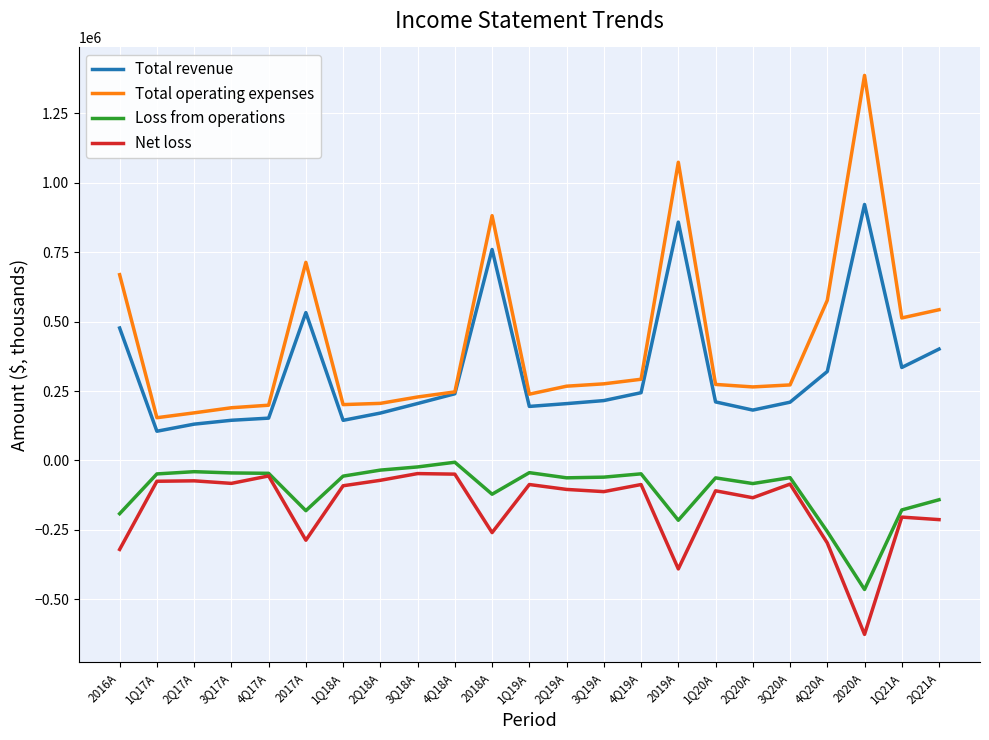

Which series has the largest total across all categories?

Total operating expenses